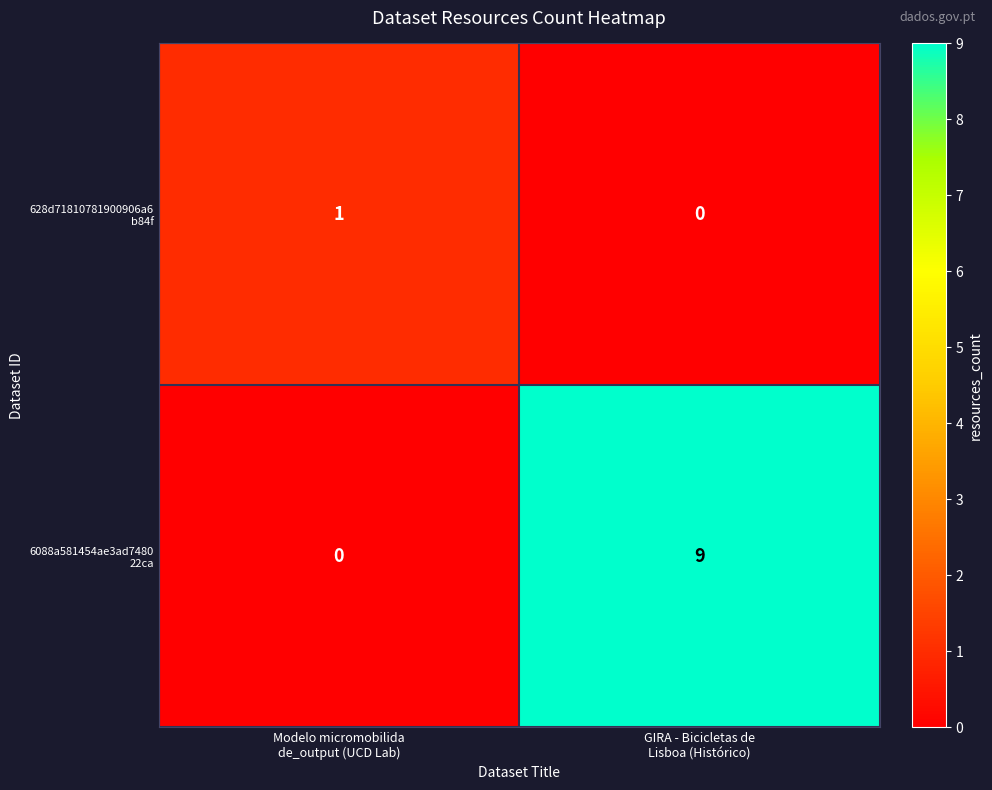

What is the greatest value displayed?

9